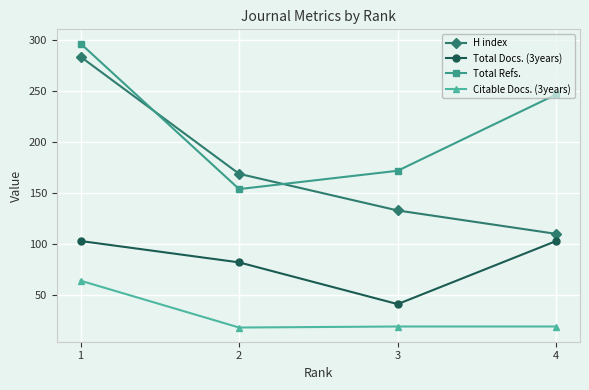

Is it true that Citable Docs. (3years) equals 103 at 1?

False